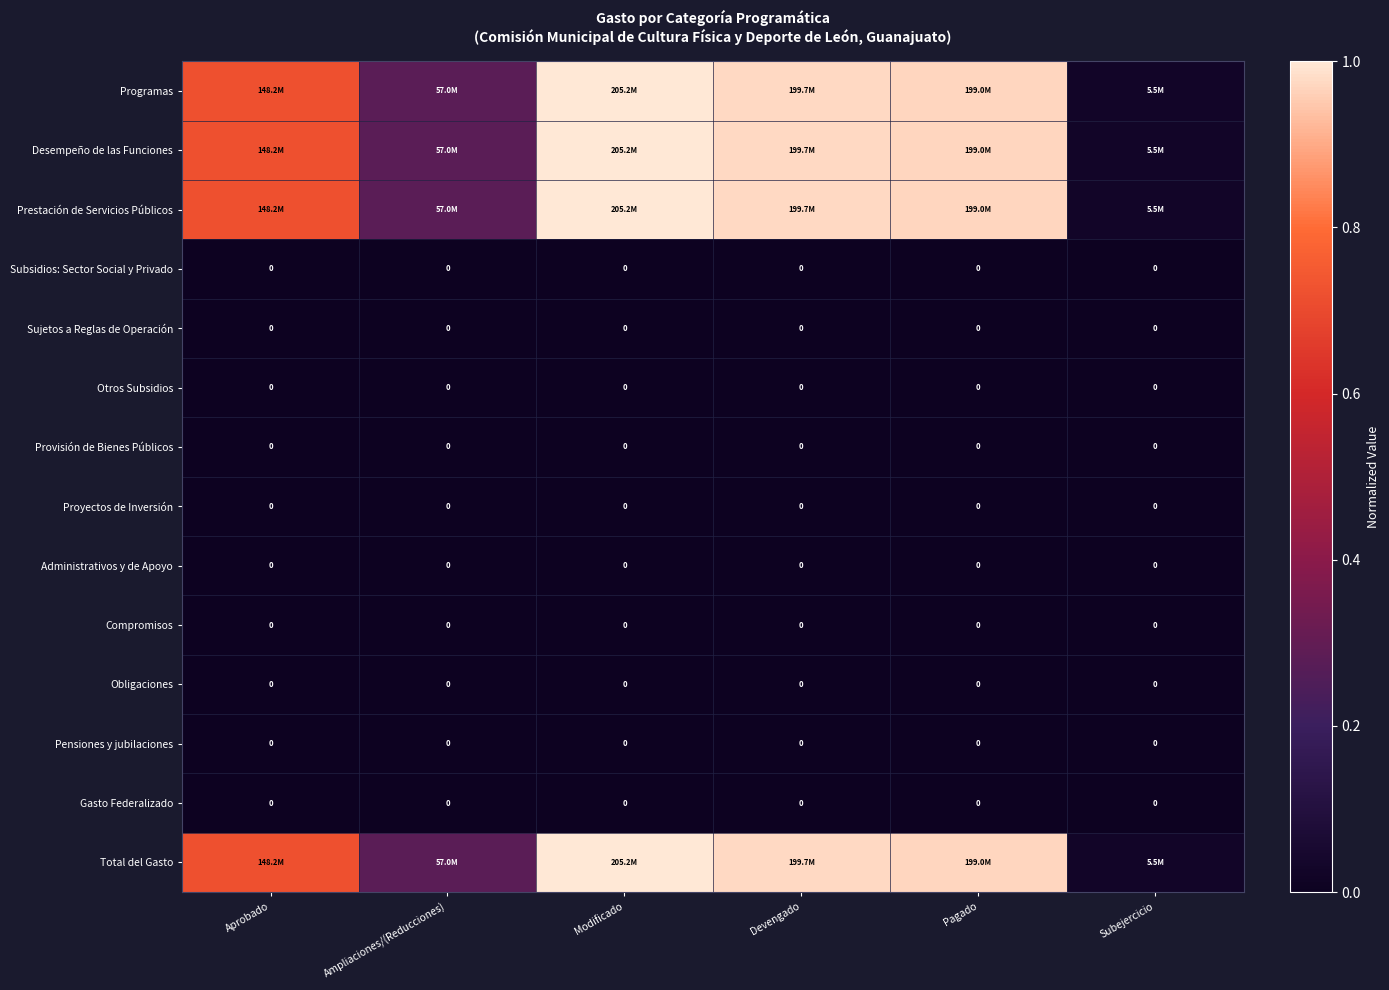

True or false: Compromisos has a value of 0.0 at Modificado.

True